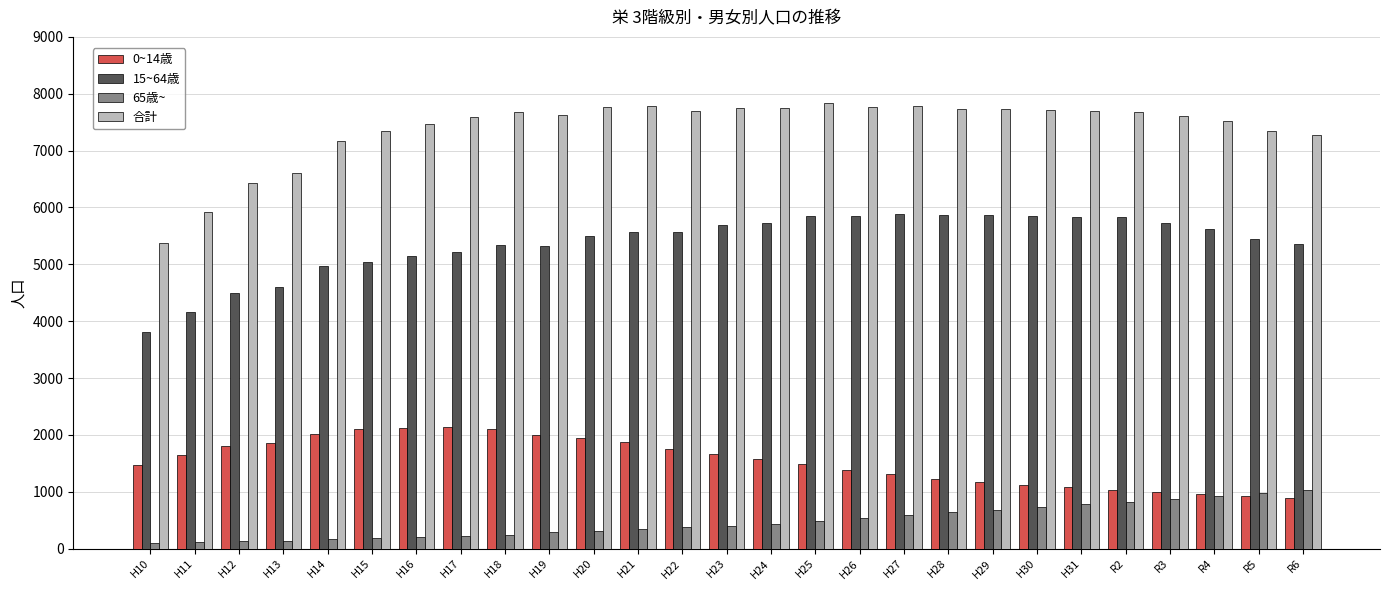

What is the minimum value for 合計?

5377